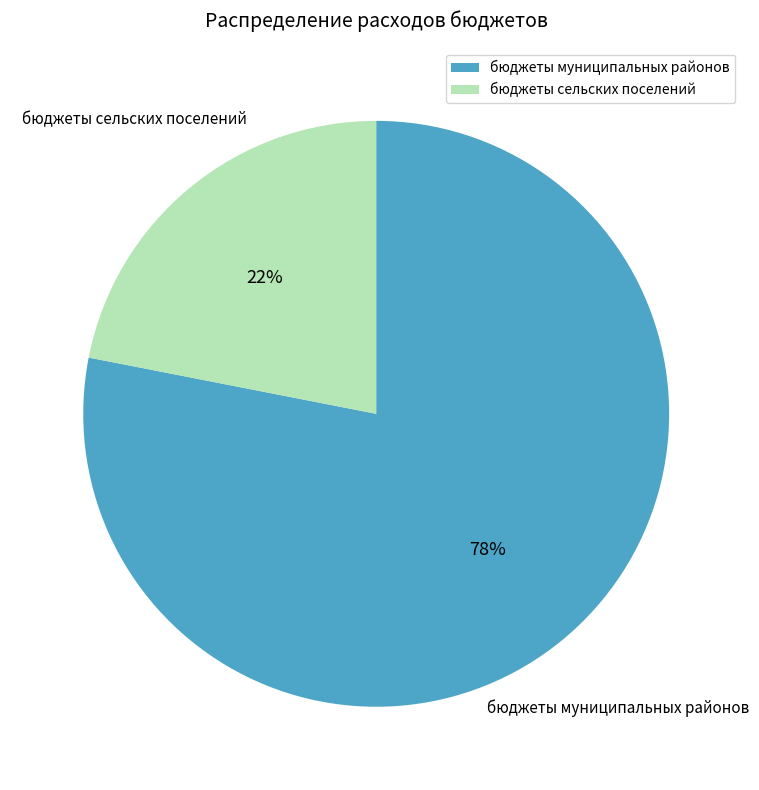

Is there a majority slice in this chart?

Yes